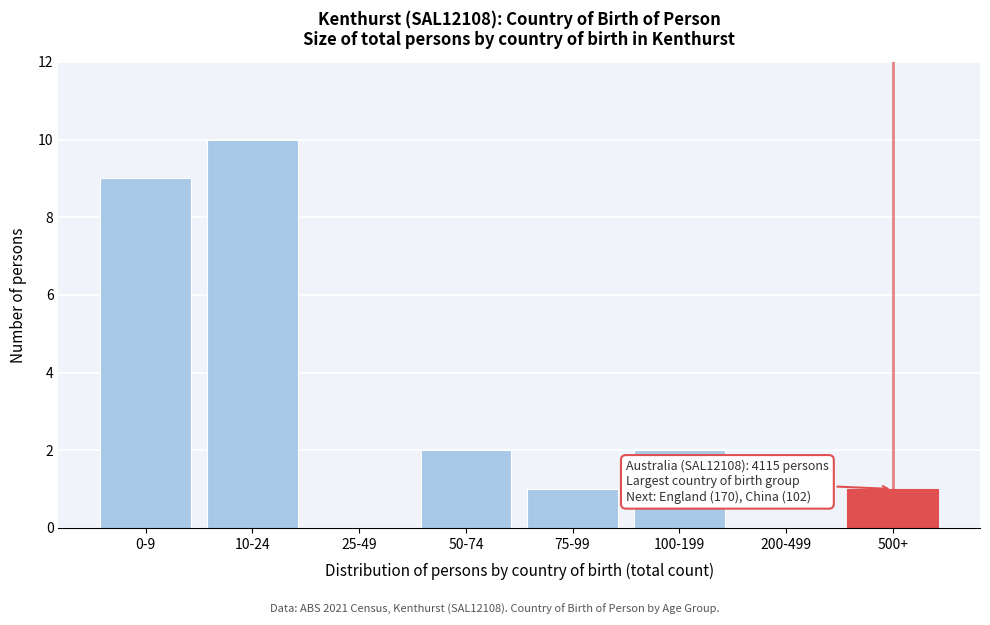

Reading left to right, transcribe all the data shown in this chart.

0-9=9	10-24=10	25-49=0	50-74=2	75-99=1	100-199=2	200-499=0	500+=1